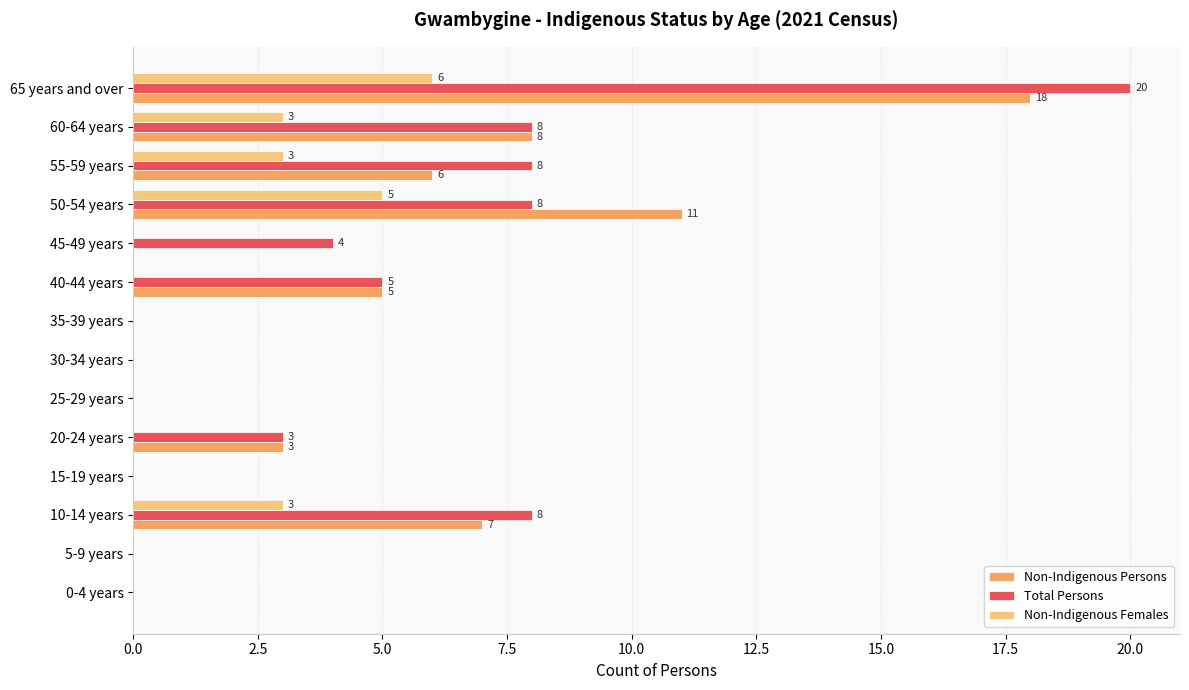

What is the sum of all Total Persons values?

64